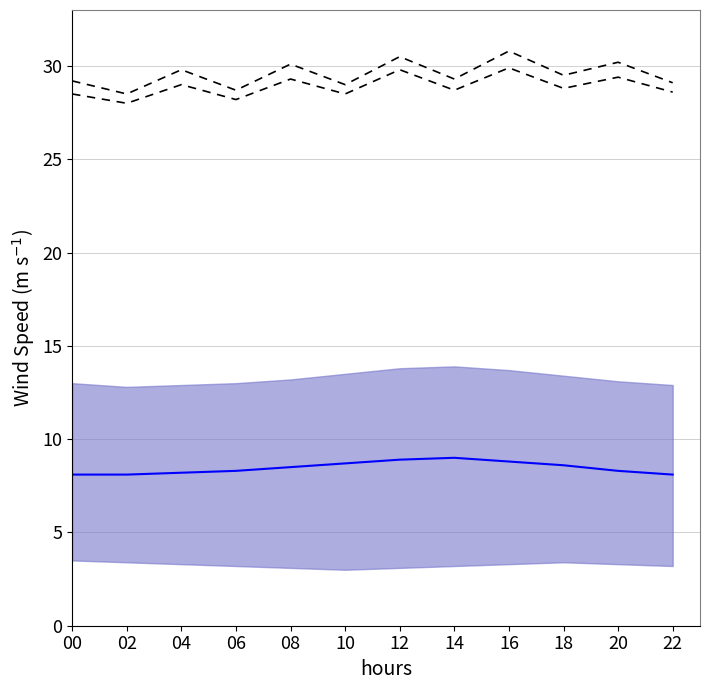

The Dashed Upper series shows 13.7 at 04. True or false?

False